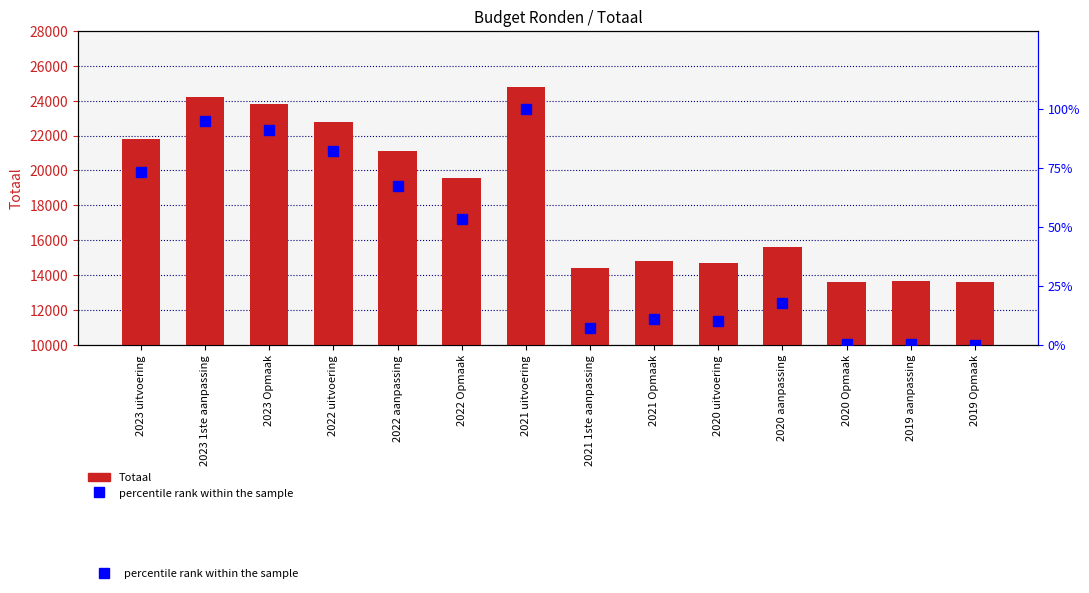

Does the chart contain stacked bars?

No